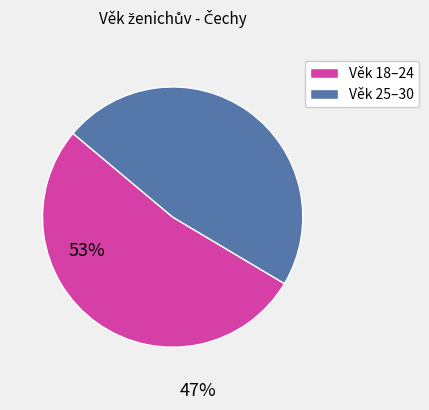

Rank the categories by value from highest to lowest.

Věk 18–24, Věk 25–30